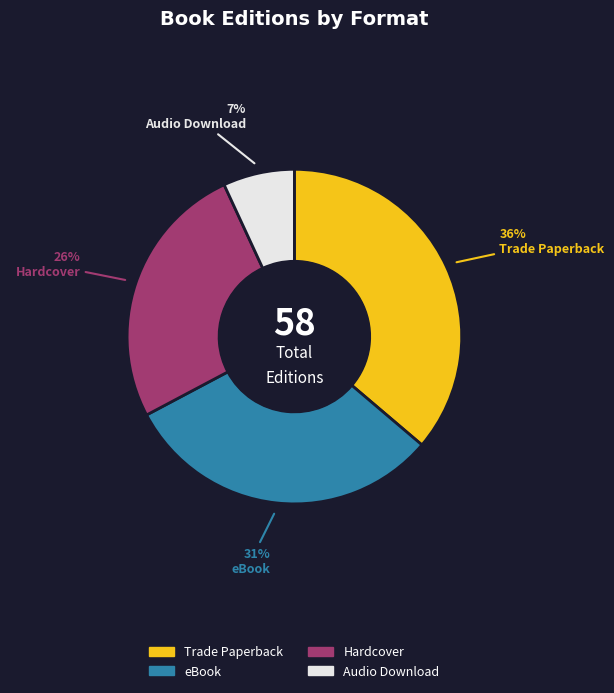

Which slice is the smallest?

Audio Download